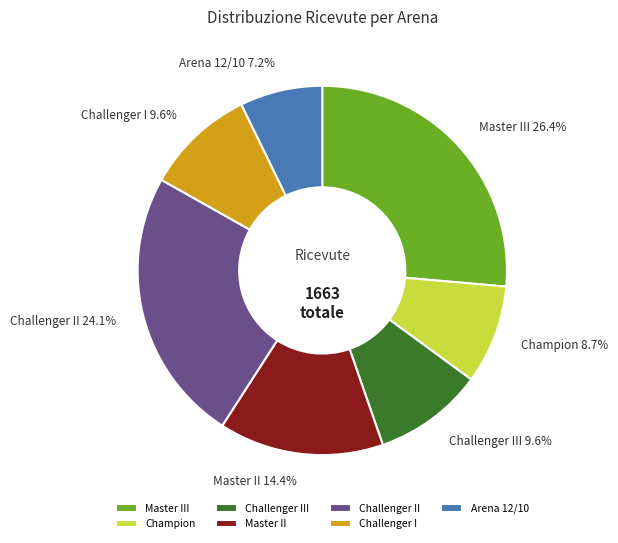

Between Master III and Arena 12/10, which is larger?

Master III